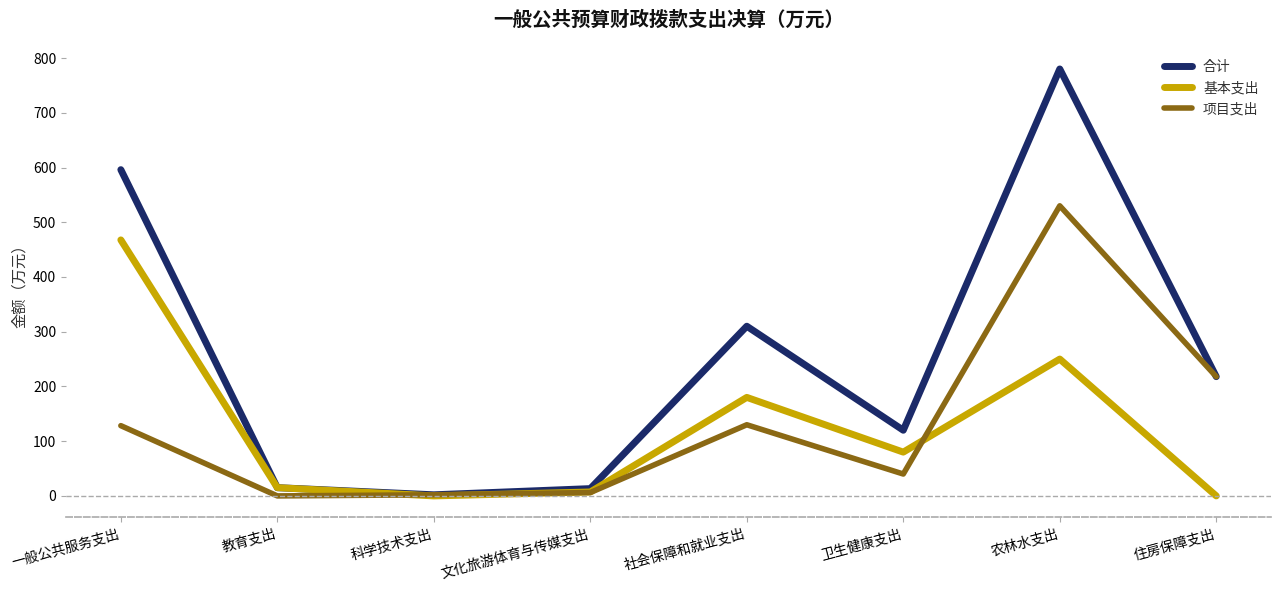

Which series has the largest range (max minus min)?

合计